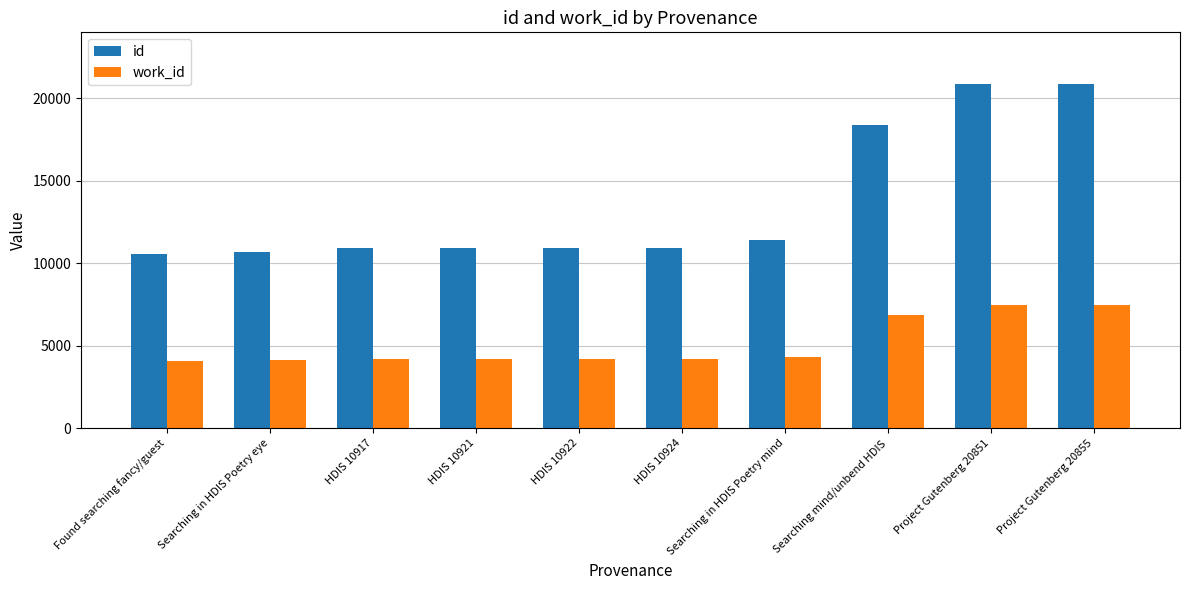

The work_id series shows 4344 at Searching in HDIS Poetry mind. True or false?

True